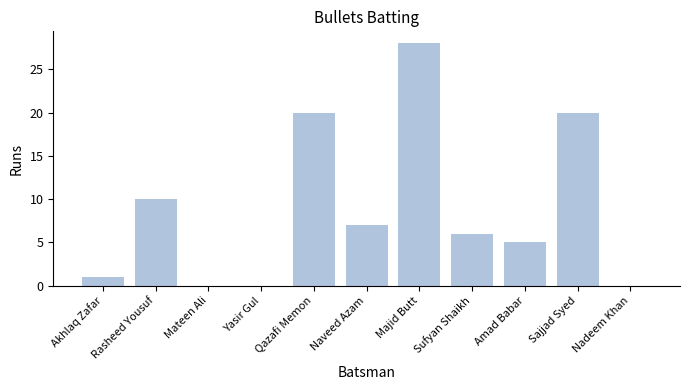

What is the sum of the values at Amad Babar and Sajjad Syed?

25